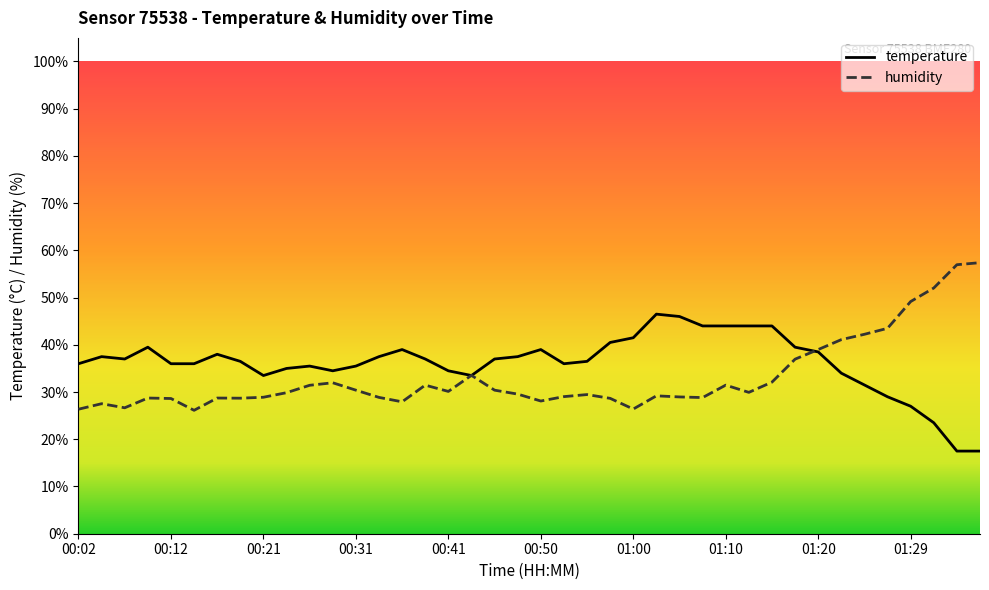

List the series in order of their peak value, highest first.

humidity, temperature